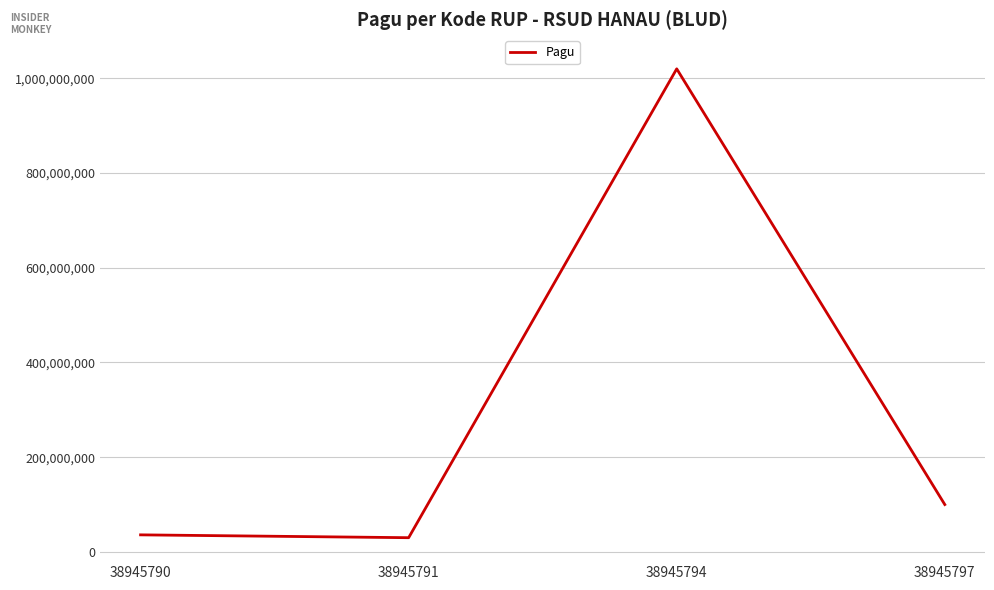

What is the smallest value displayed?

30000000